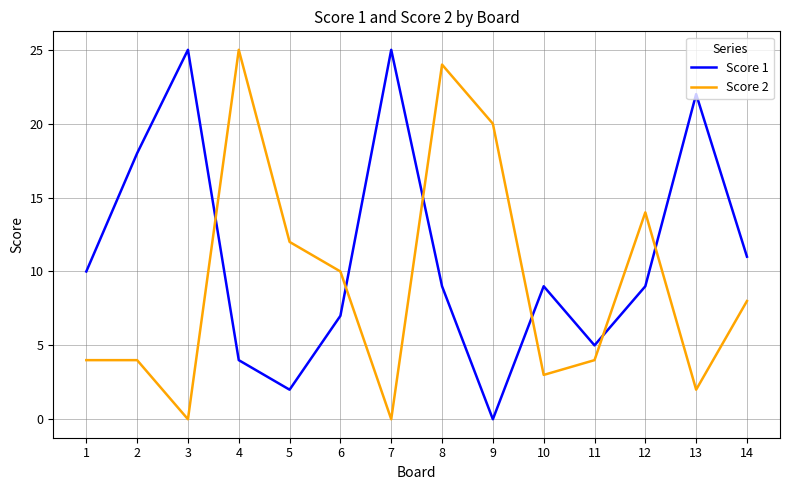

At which category is the sum across all series the highest?

8